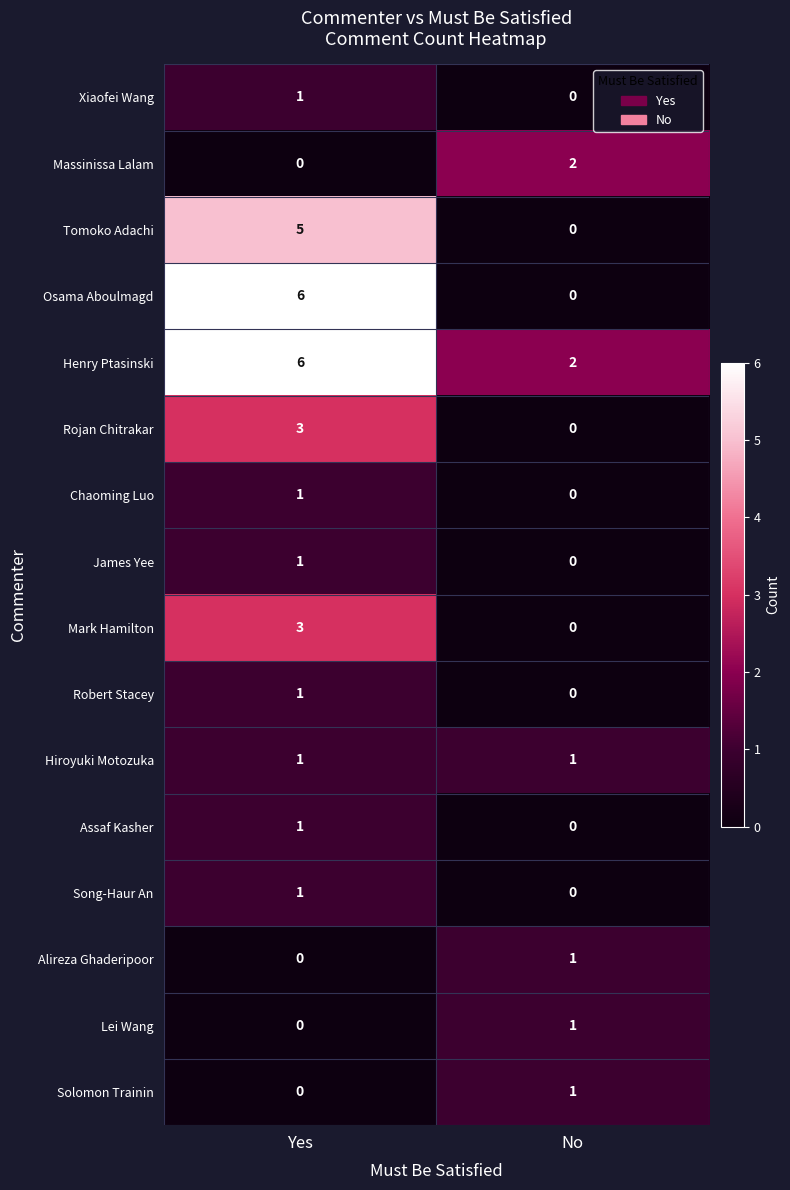

Which series has the largest total across all categories?

Henry Ptasinski